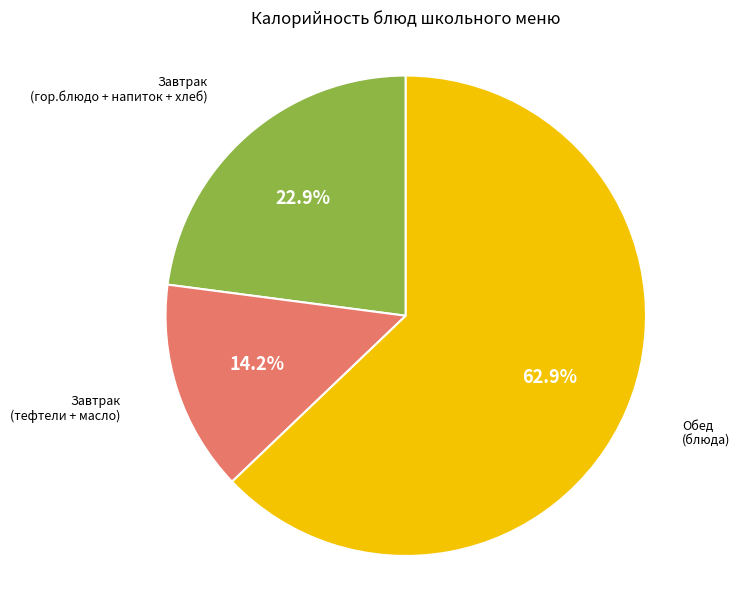

How many segments does this pie chart have?

3